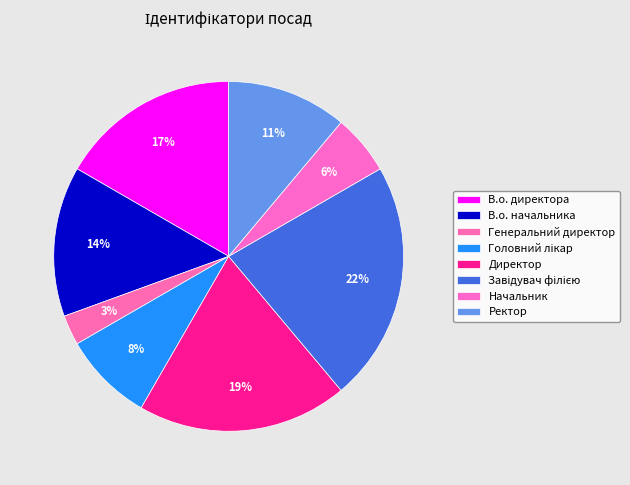

Does any single category account for the majority?

No